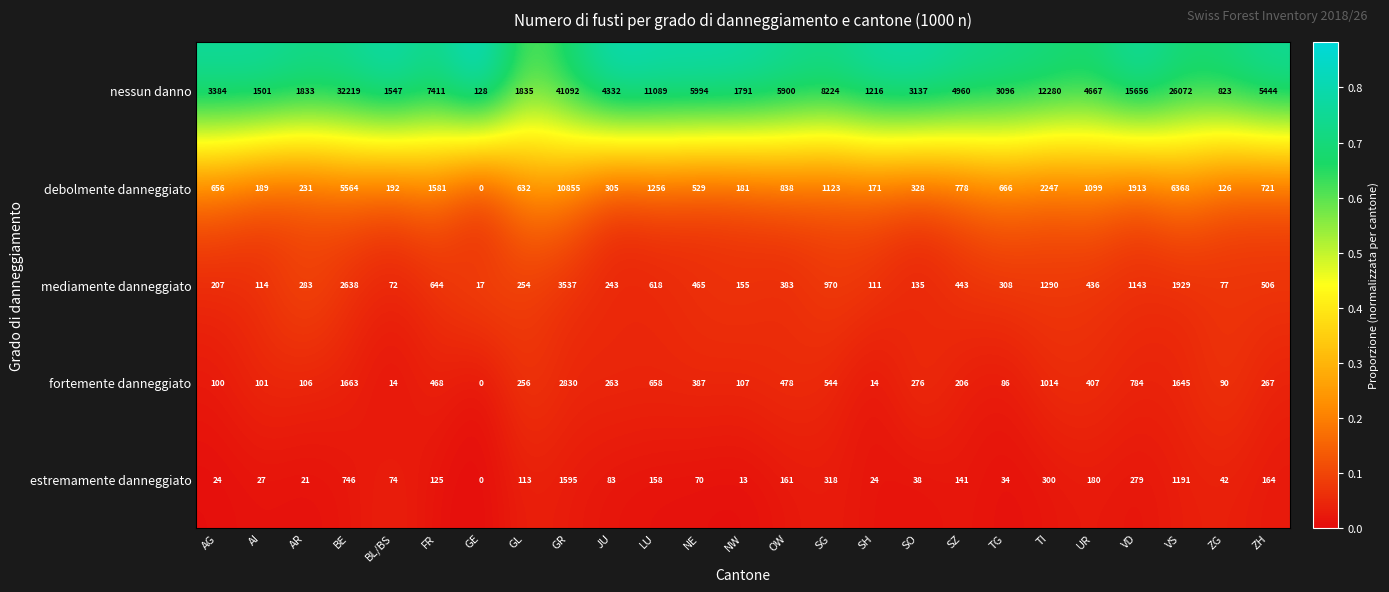

How many distinct data groups are displayed?

5